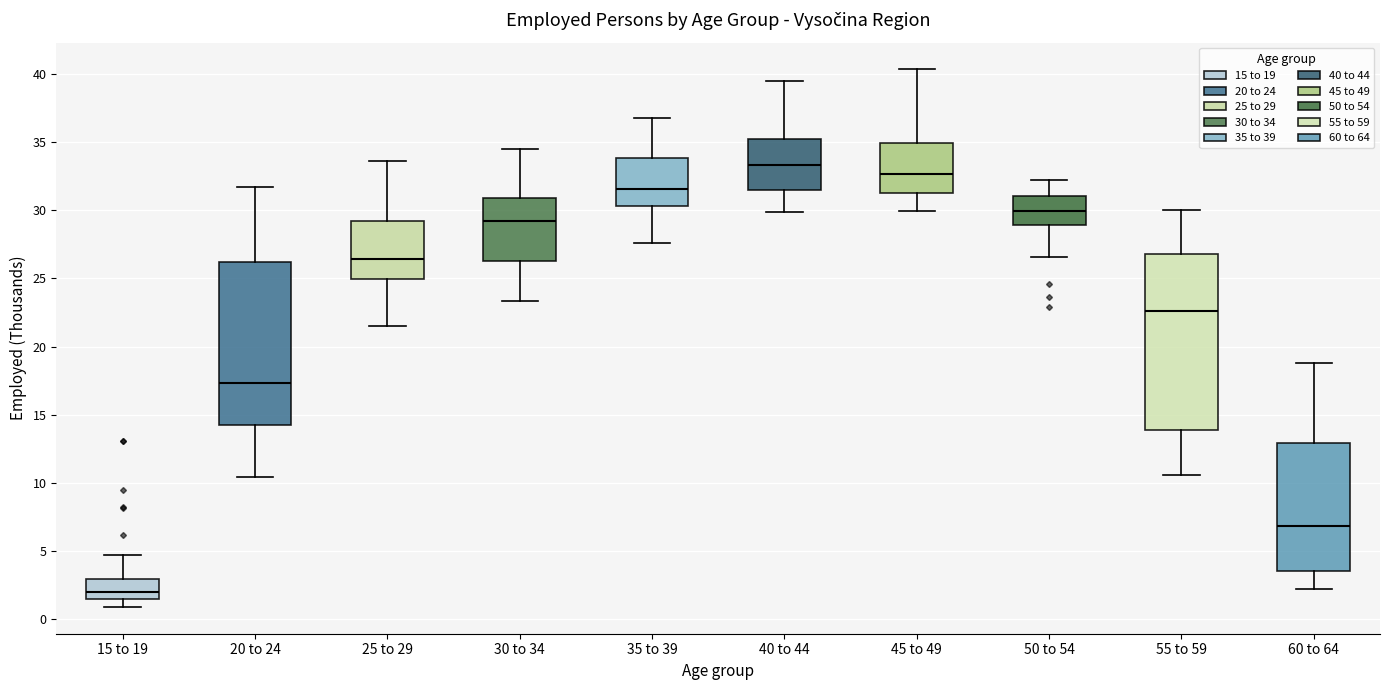

Reading left to right, transcribe this box plot: for each box, give where its median line is, the range the box spans, and where its two whiskers end, as read against the y-axis. The values are not printed on the chart, so give them approximately, as read against the axis.

15 to 19: median 2.0, box 1.5 to 3.0, whiskers 1.0 to 4.5
20 to 24: median 17.5, box 14.0 to 26.0, whiskers 10.5 to 31.5
25 to 29: median 26.5, box 25.0 to 29.0, whiskers 21.5 to 33.5
30 to 34: median 29.0, box 26.5 to 31.0, whiskers 23.5 to 34.5
35 to 39: median 31.5, box 30.5 to 34.0, whiskers 27.5 to 37.0
40 to 44: median 33.5, box 31.5 to 35.0, whiskers 30.0 to 39.5
45 to 49: median 32.5, box 31.0 to 35.0, whiskers 30.0 to 40.5
50 to 54: median 30.0, box 29.0 to 31.0, whiskers 26.5 to 32.0
55 to 59: median 22.5, box 14.0 to 27.0, whiskers 10.5 to 30.0
60 to 64: median 7.0, box 3.5 to 13.0, whiskers 2.0 to 19.0